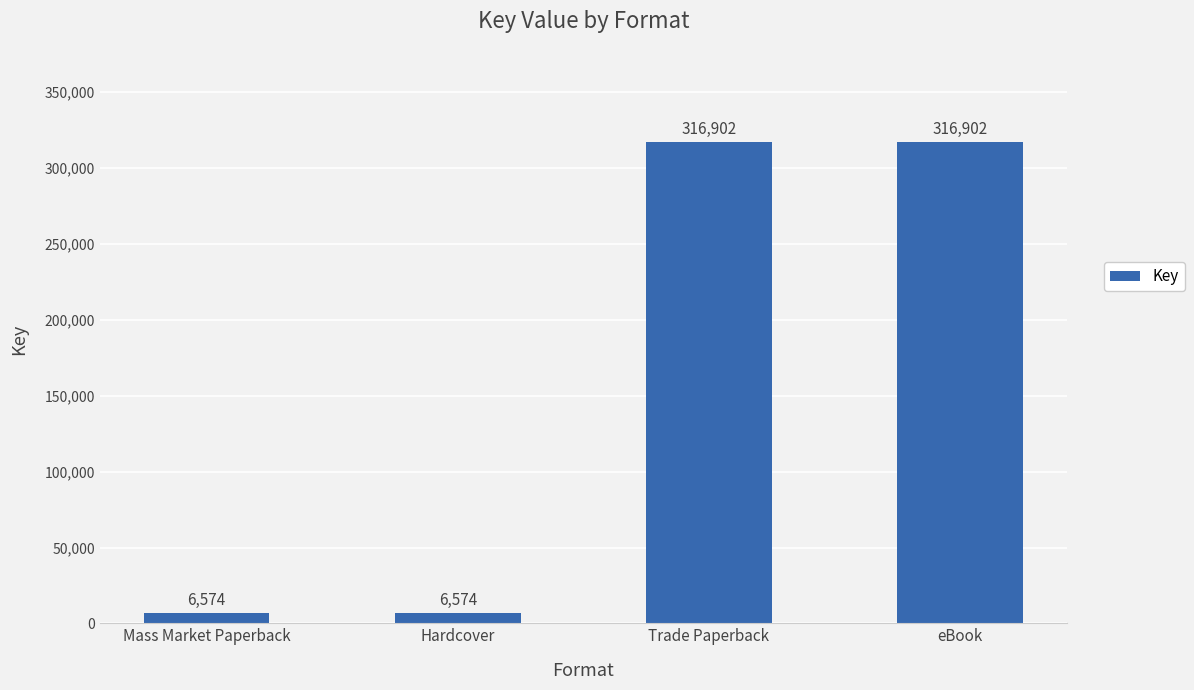

Which has a higher value, Hardcover or Trade Paperback?

Trade Paperback